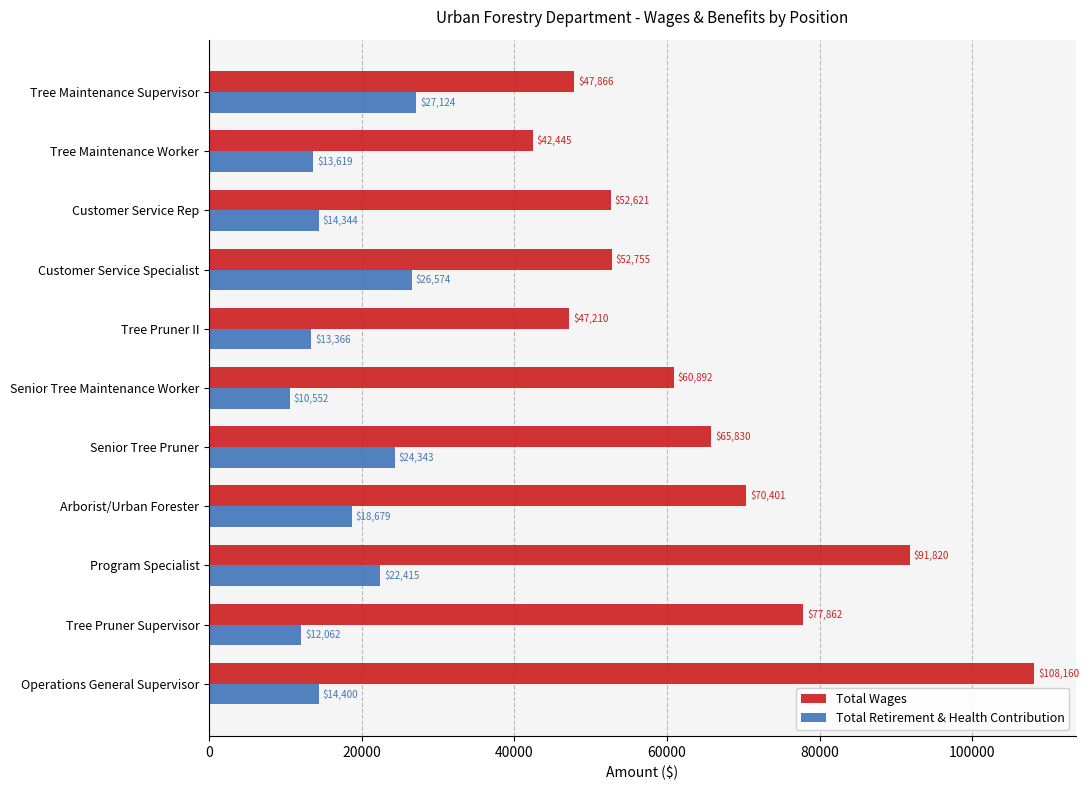

Rank the categories by Total Wages value from highest to lowest.

Operations General Supervisor, Program Specialist, Tree Pruner Supervisor, Arborist/Urban Forester, Senior Tree Pruner, Senior Tree Maintenance Worker, Customer Service Specialist, Customer Service Rep, Tree Maintenance Supervisor, Tree Pruner II, Tree Maintenance Worker